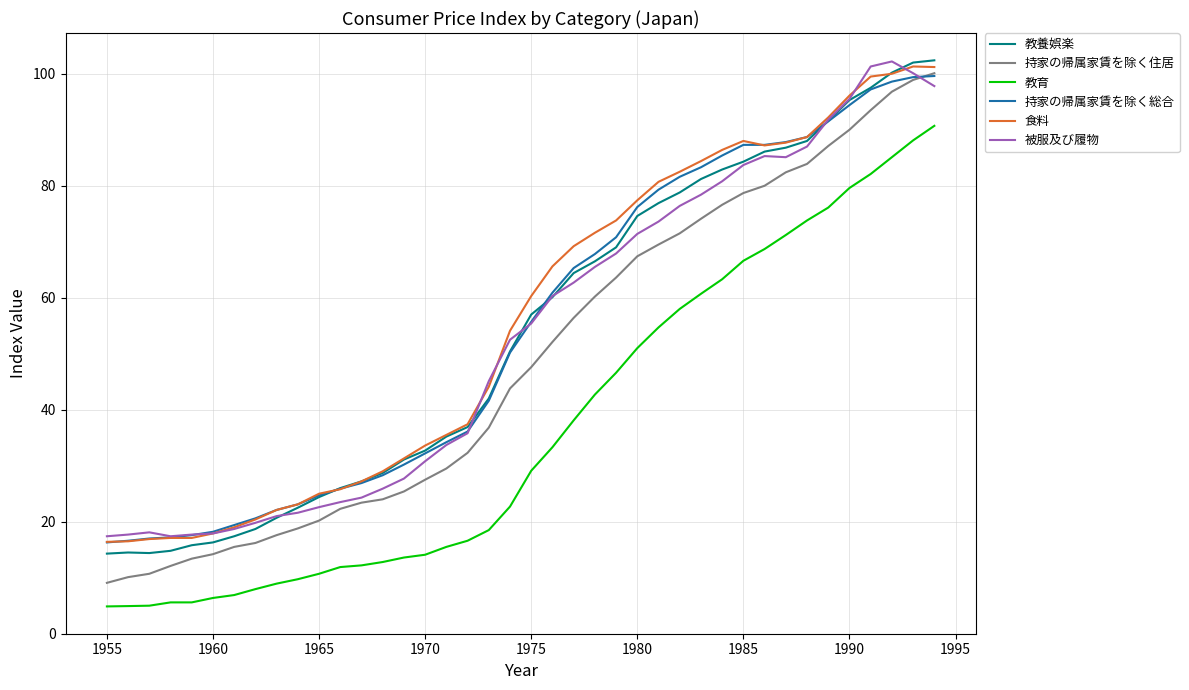

Which series has the largest range (max minus min)?

持家の帰属家賃を除く住居